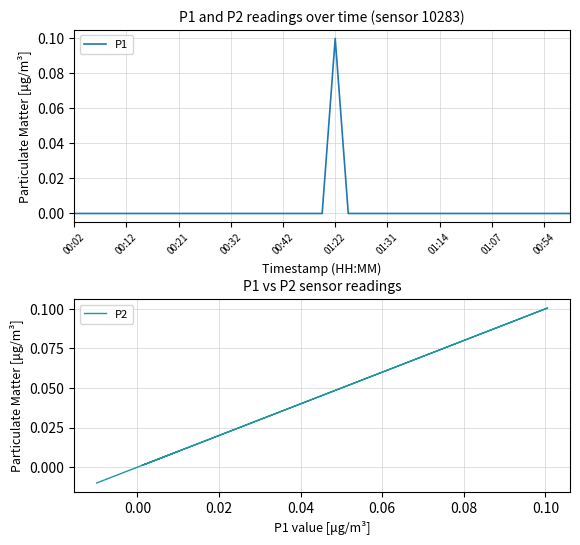

What are all the series names shown in the legend?

P1, P2